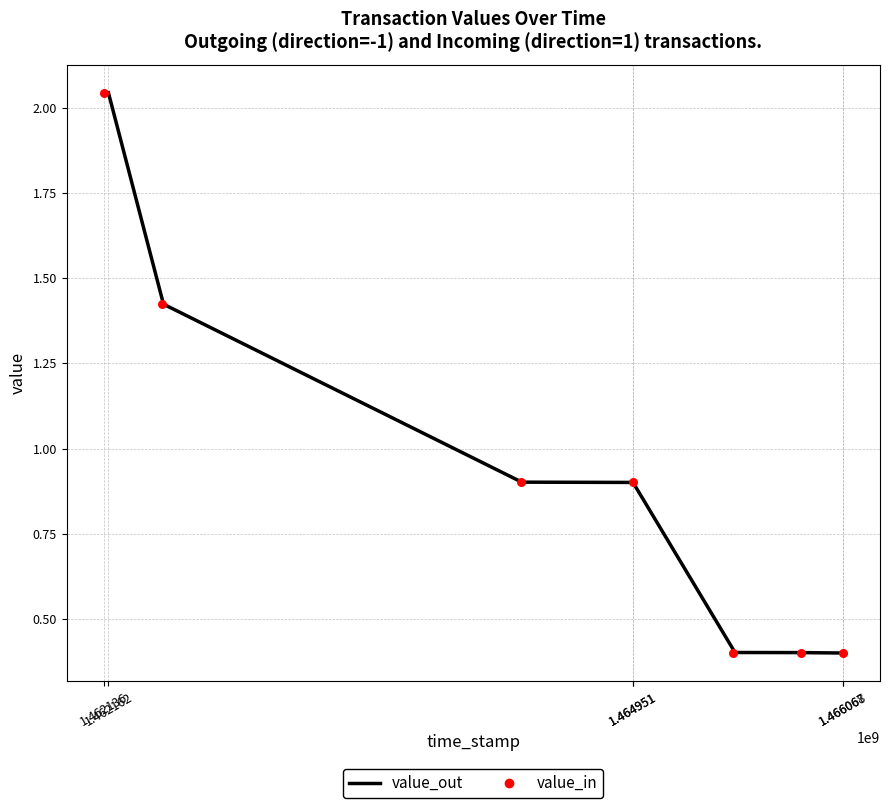

At which category is the sum across all series the highest?

1.462136